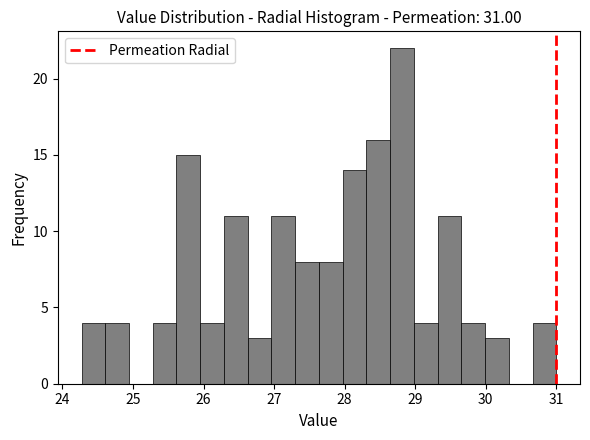

Read against the x-axis, roughly where is the centre of the tallest bar?

28.8